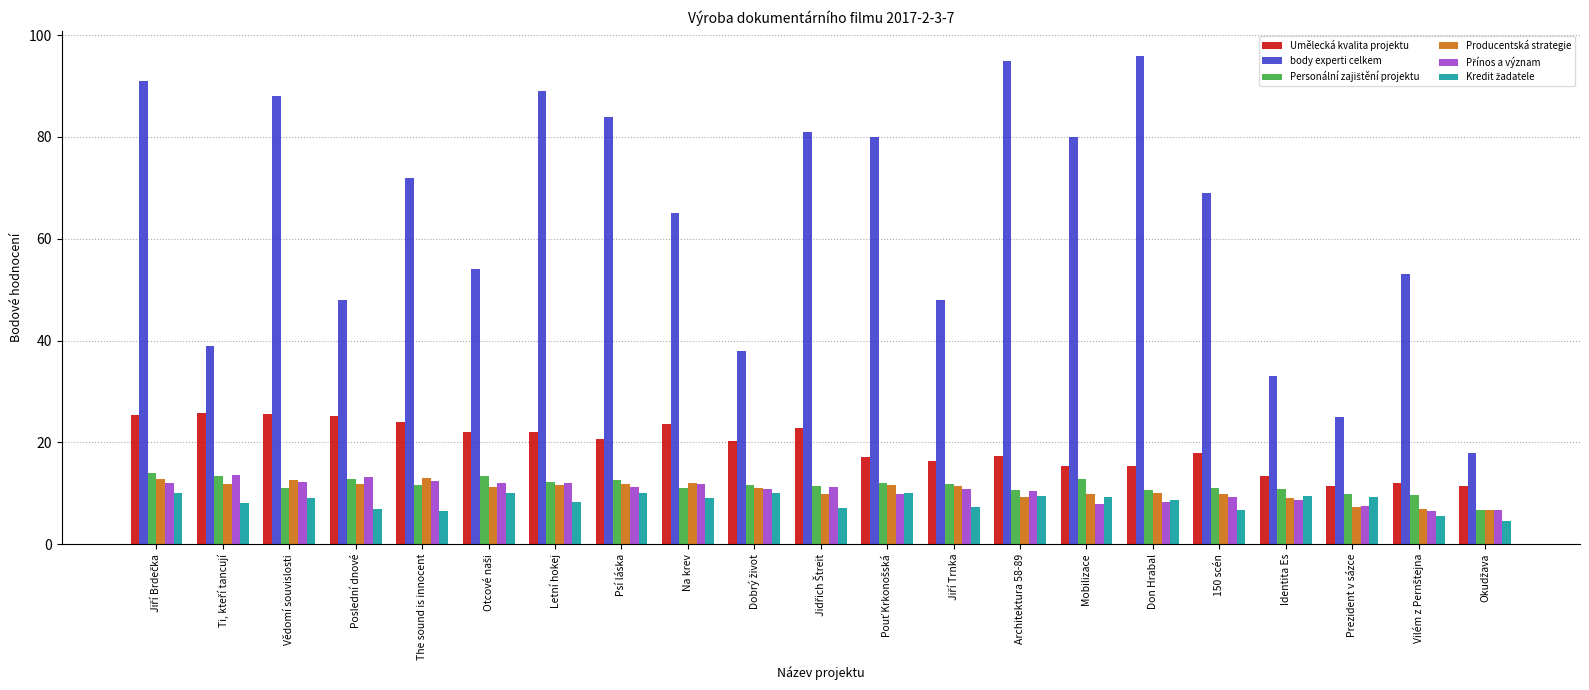

Read the Producentská strategie value at Don Hrabal.

10.0